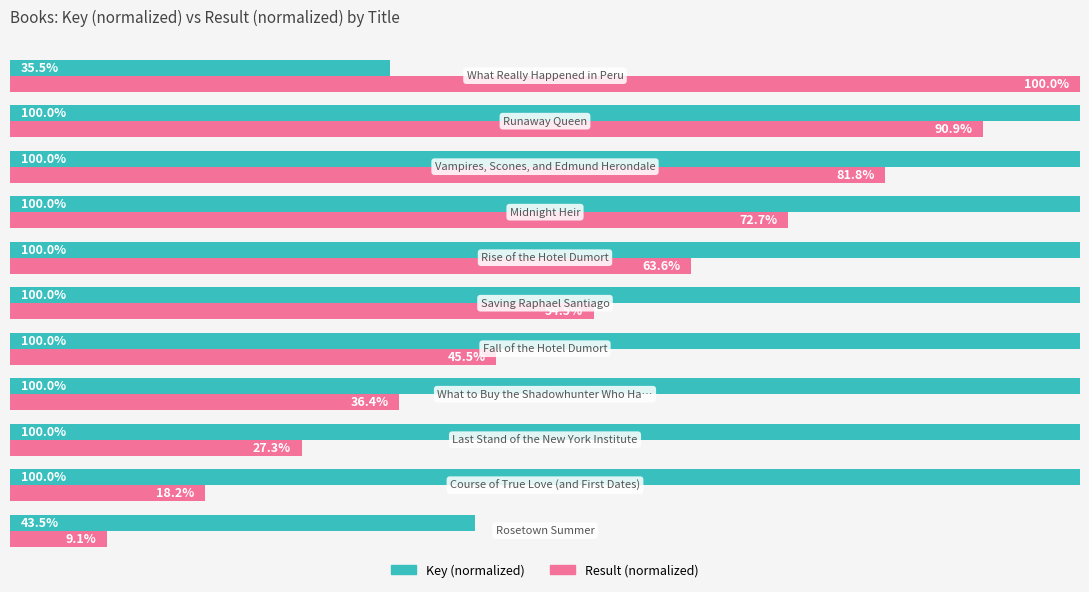

The value of Key at 7 is 146.8. True or false?

False